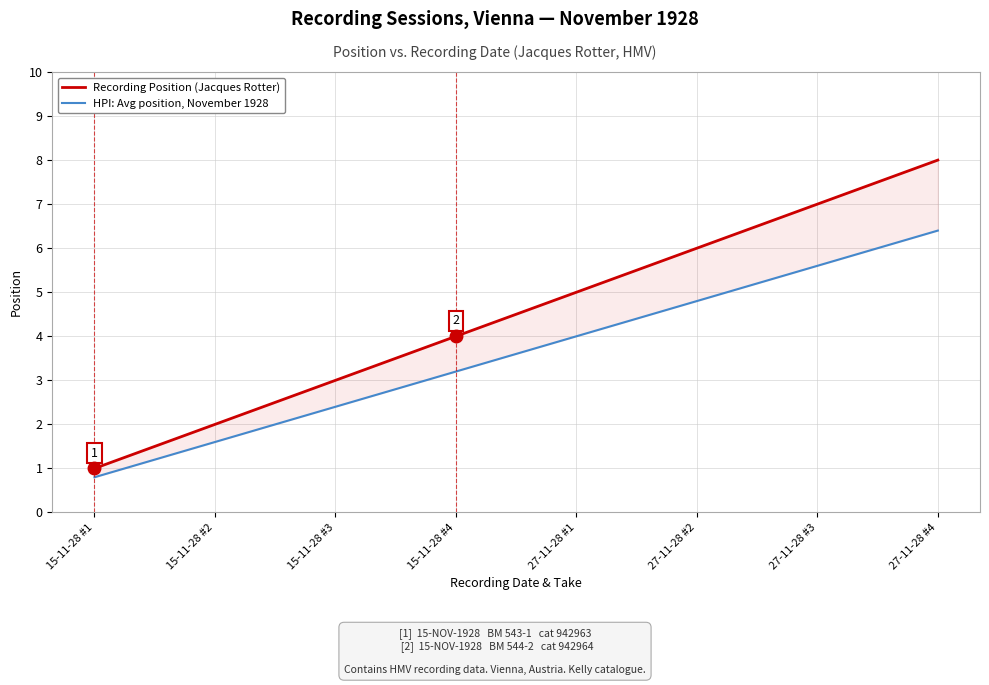

Where does the HPI: Avg position, November 1928 series first go above 4?

27-11-28 #2